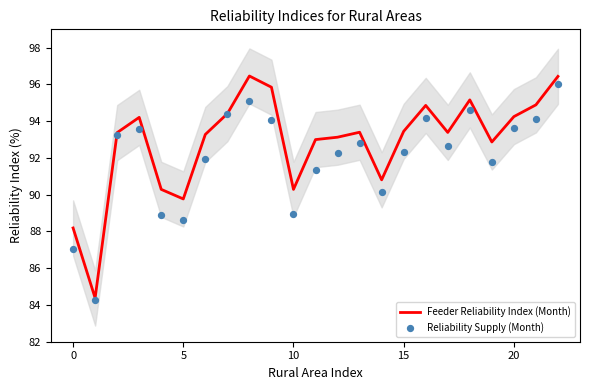

What is the total value across all series at 18?

189.8